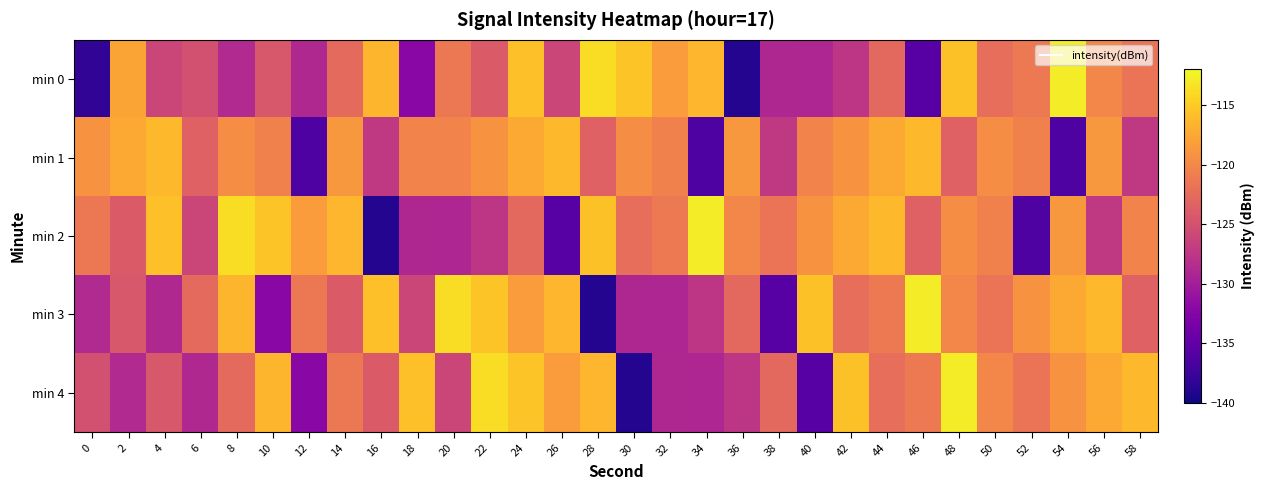

Which series has the largest total across all categories?

min 1